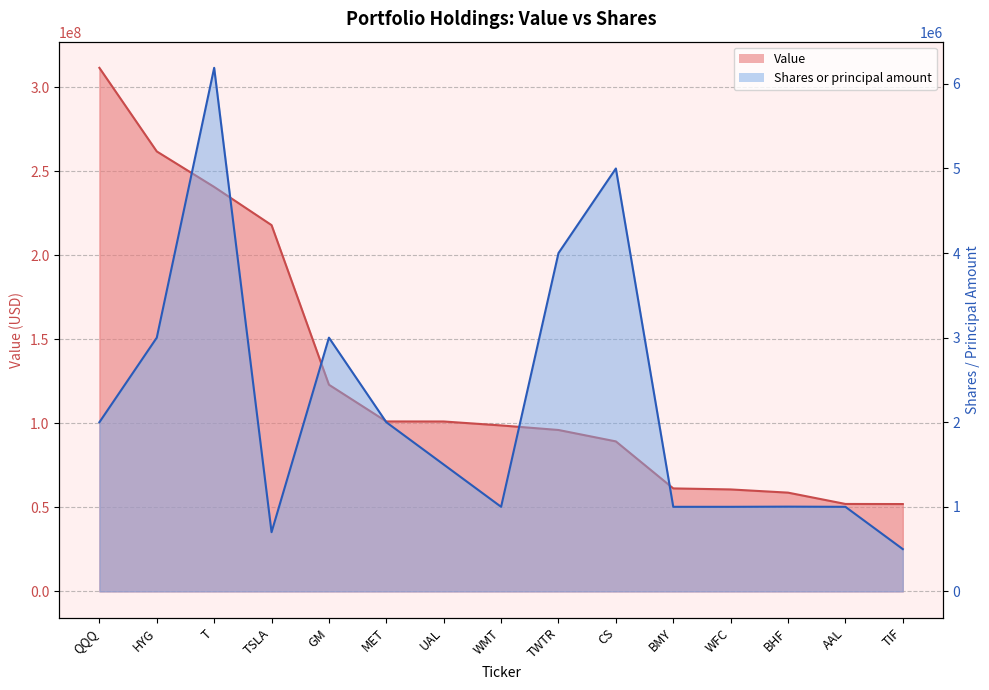

What position from the left is MET?

6